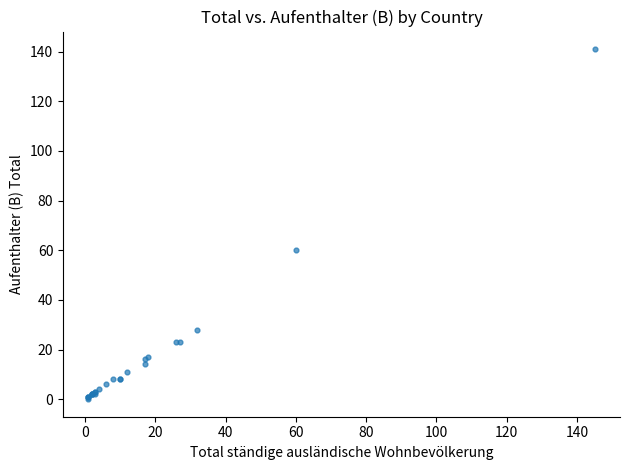

What Y value in the scatter plot is closest to 70?

60